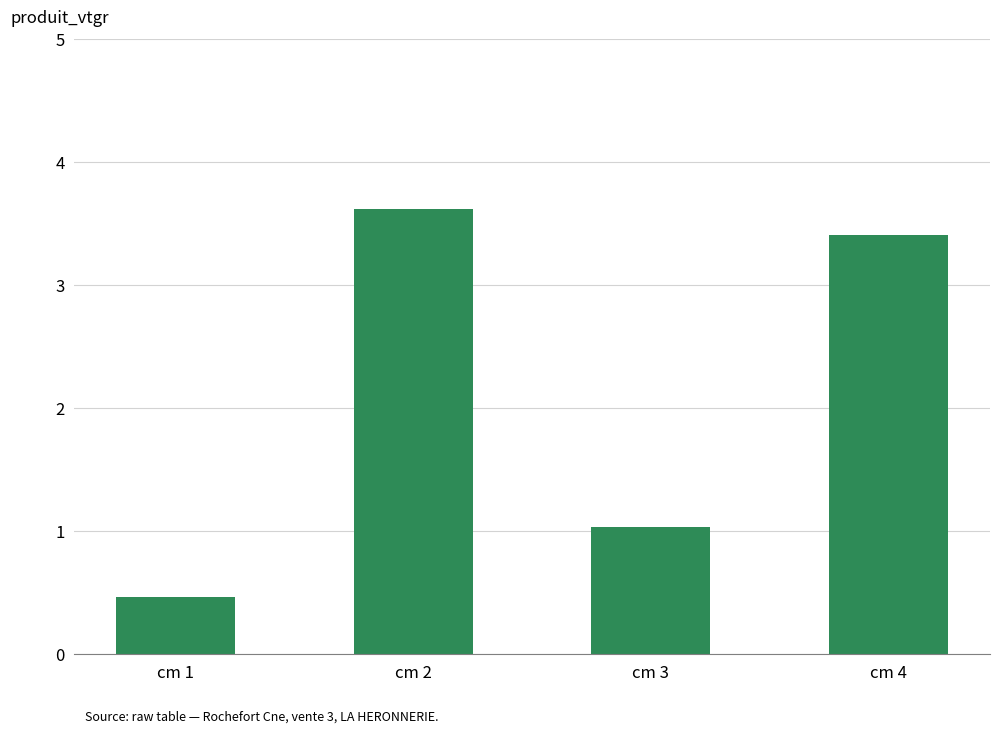

What is the difference between the values at cm 2 and cm 1?

3.2